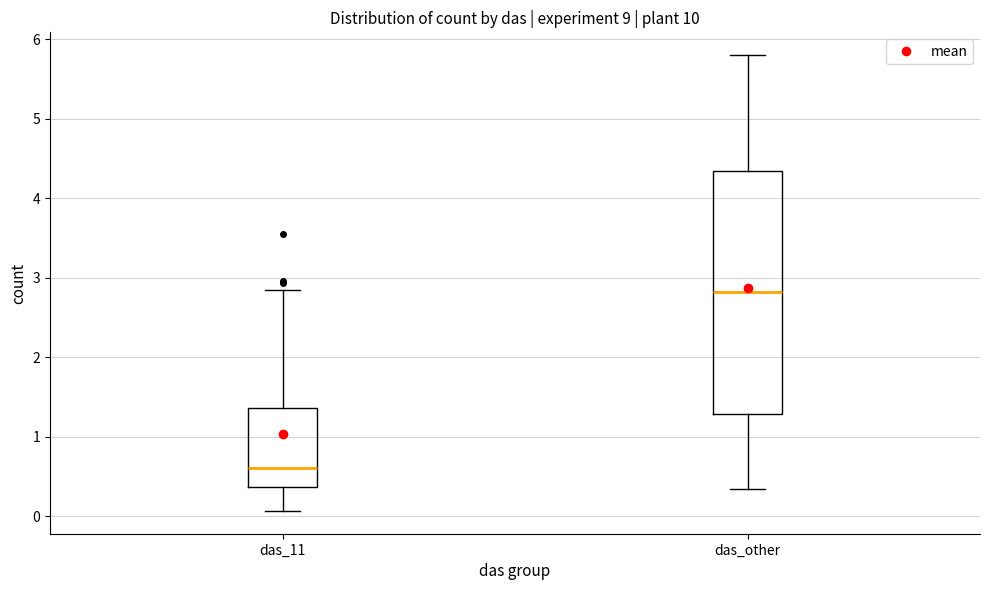

Which box has the lowest median line?

das_11